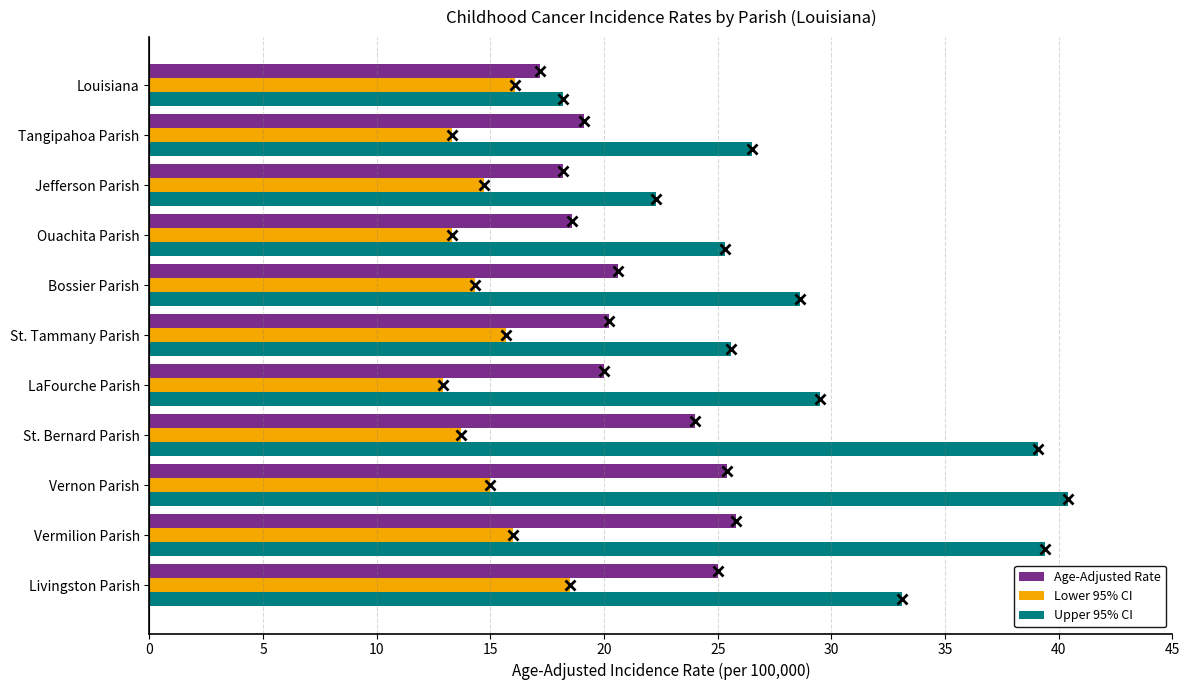

What is the sum of the Upper 95% CI values at Vernon Parish and Tangipahoa Parish?

66.9